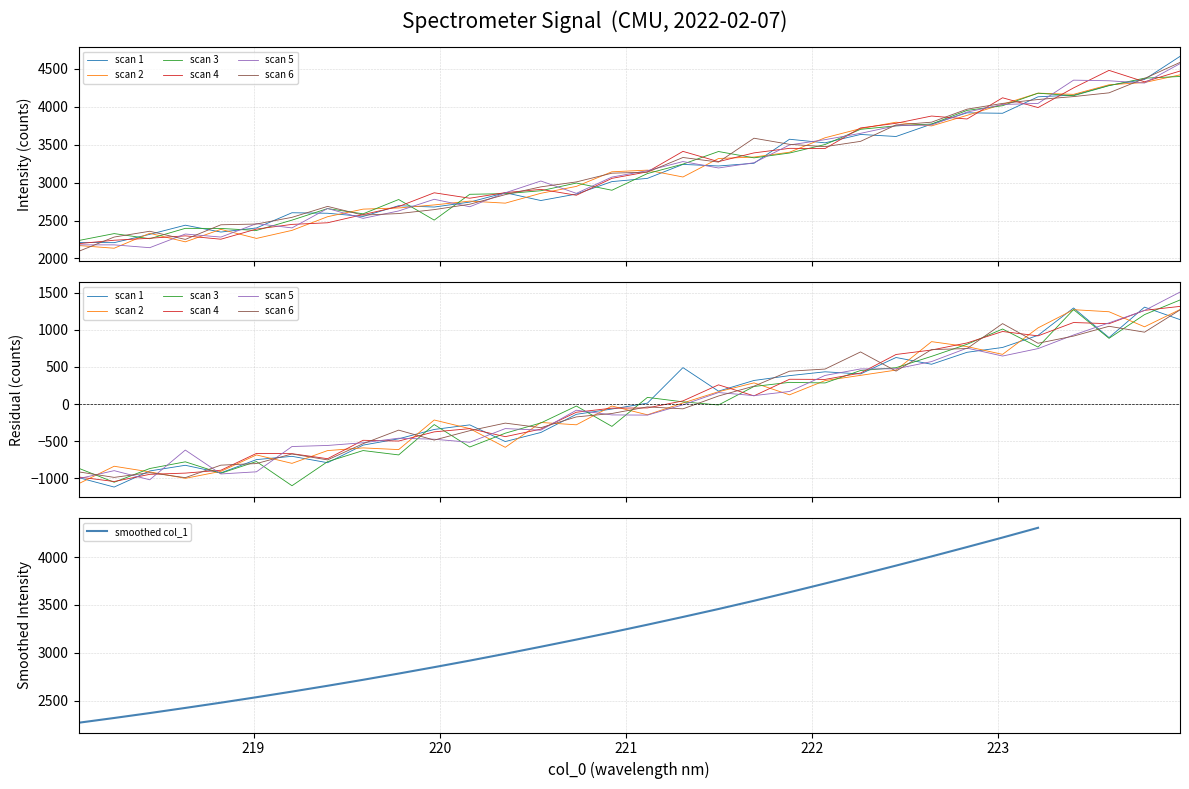

What is the label of the 7th point from the right?

222.8355